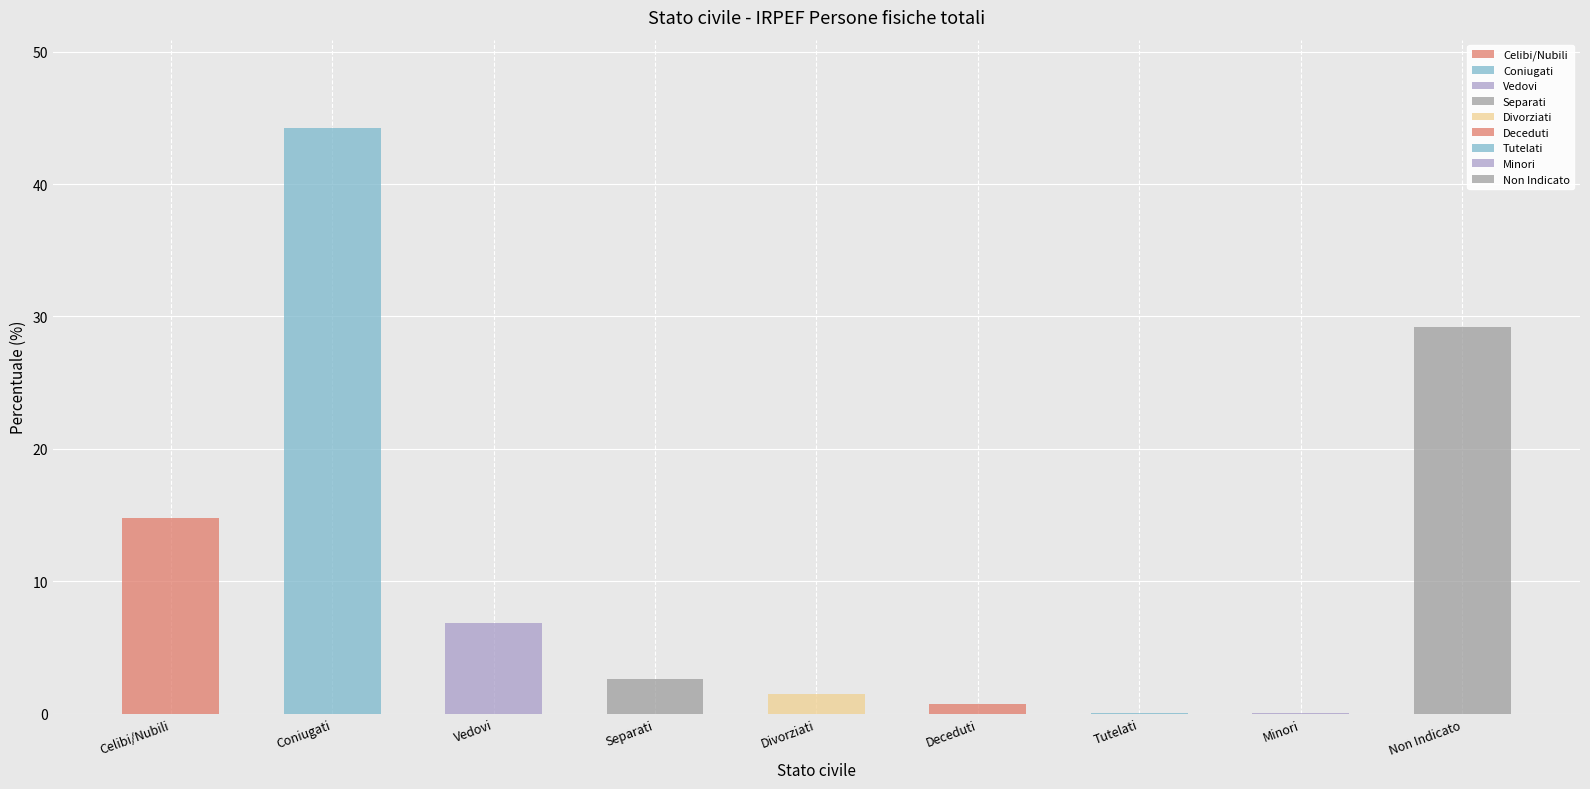

What is the sum of the values at Minori and Separati?

2.6